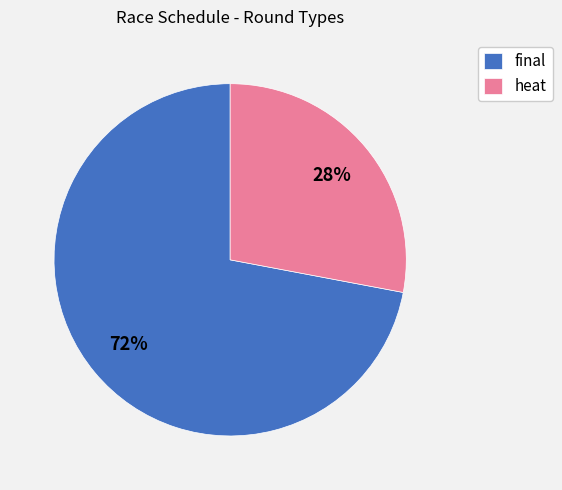

Is the sum of heat and final greater than half?

Yes